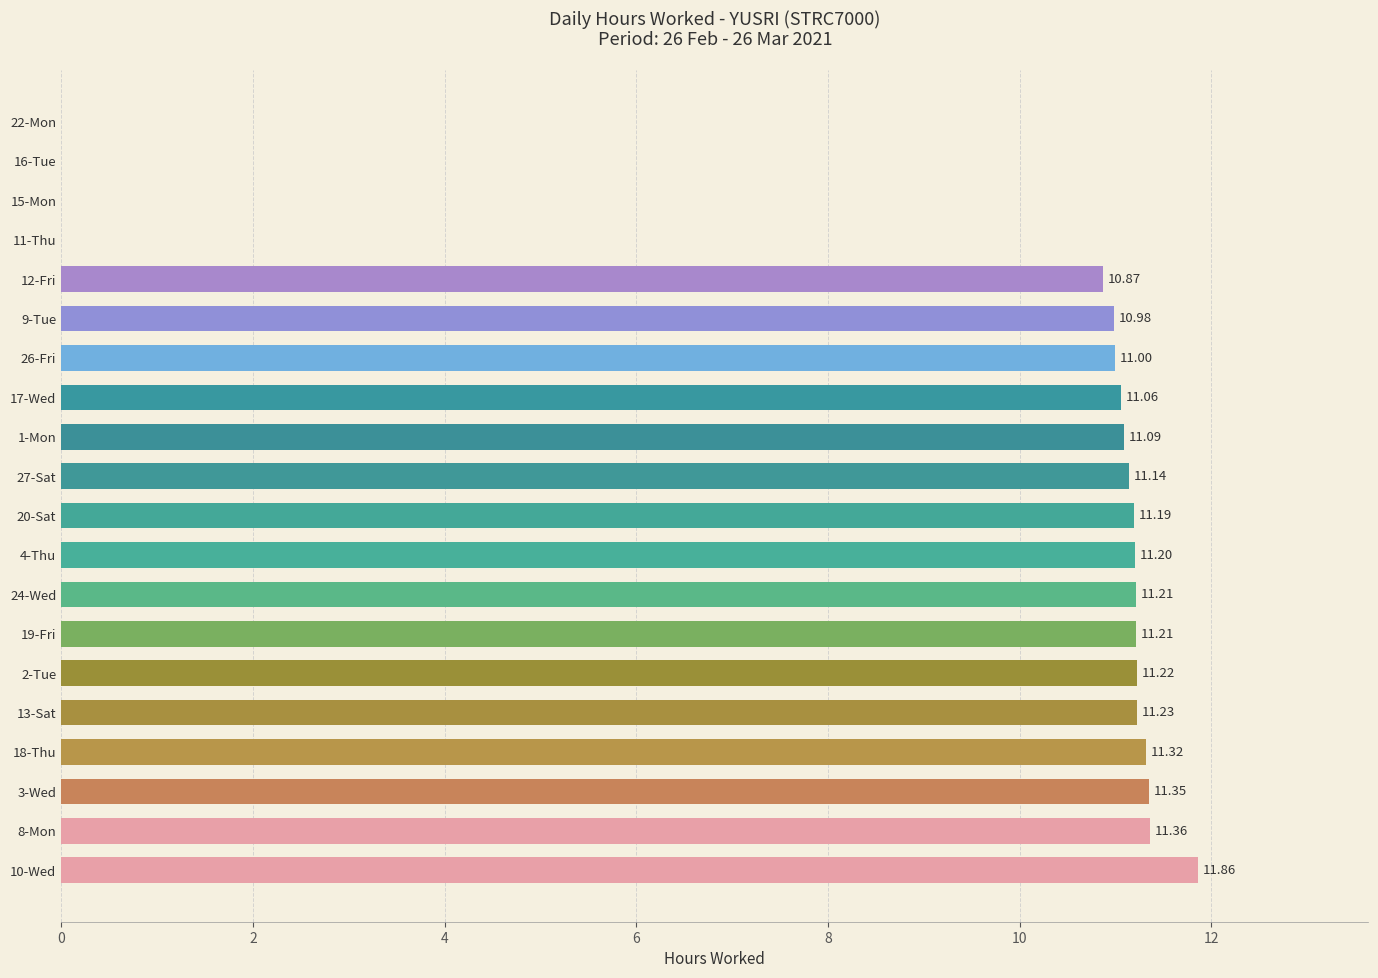

What is the sum of the values at 3-Wed and 24-Wed?

22.6